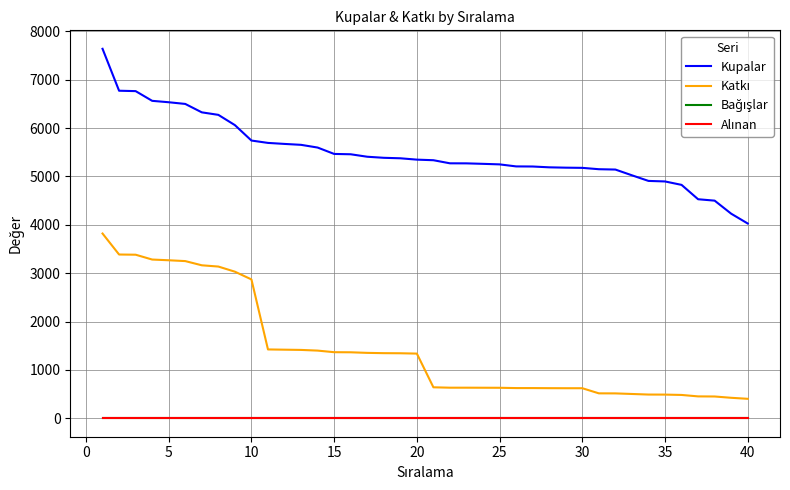

What is the difference between the maximum and second lowest values in the Katkı series?

3397